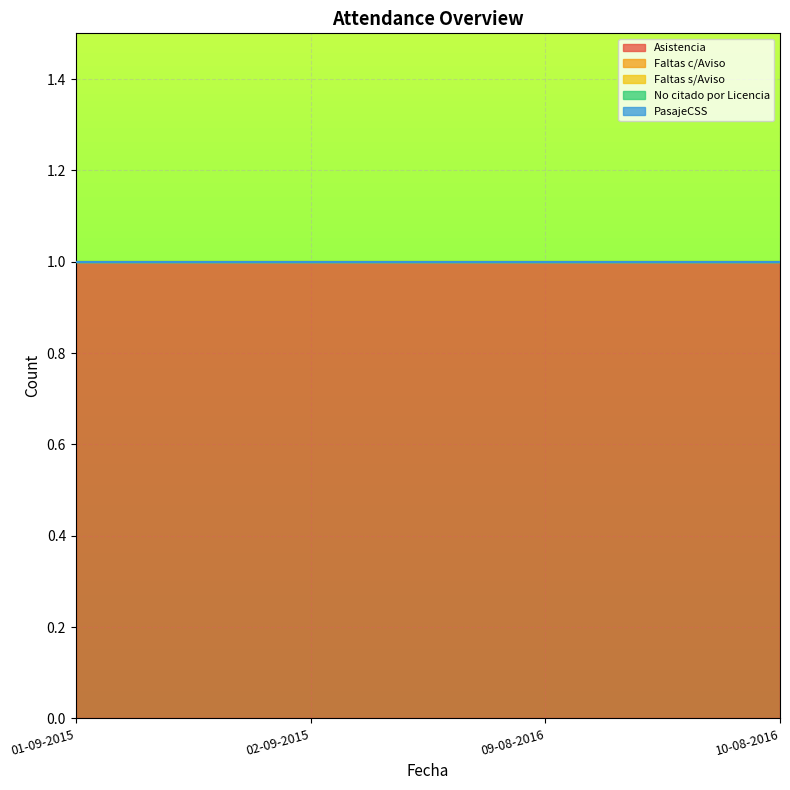

What is the difference between the highest and lowest values at 01-09-2015?

1